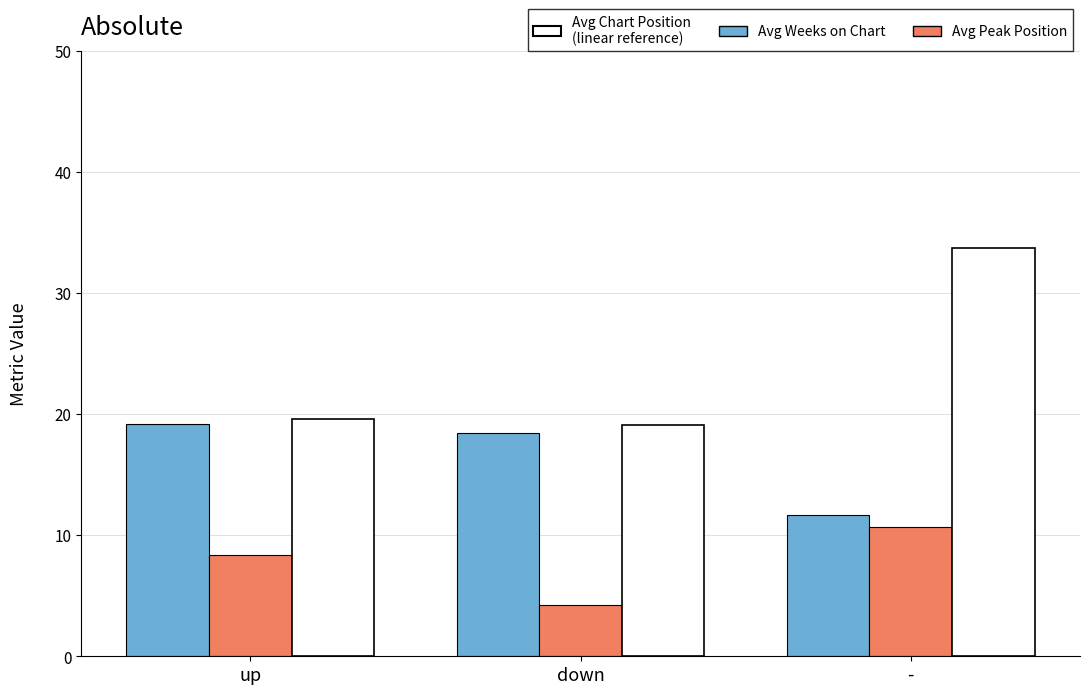

What is the difference between the highest and lowest values at down?

14.8